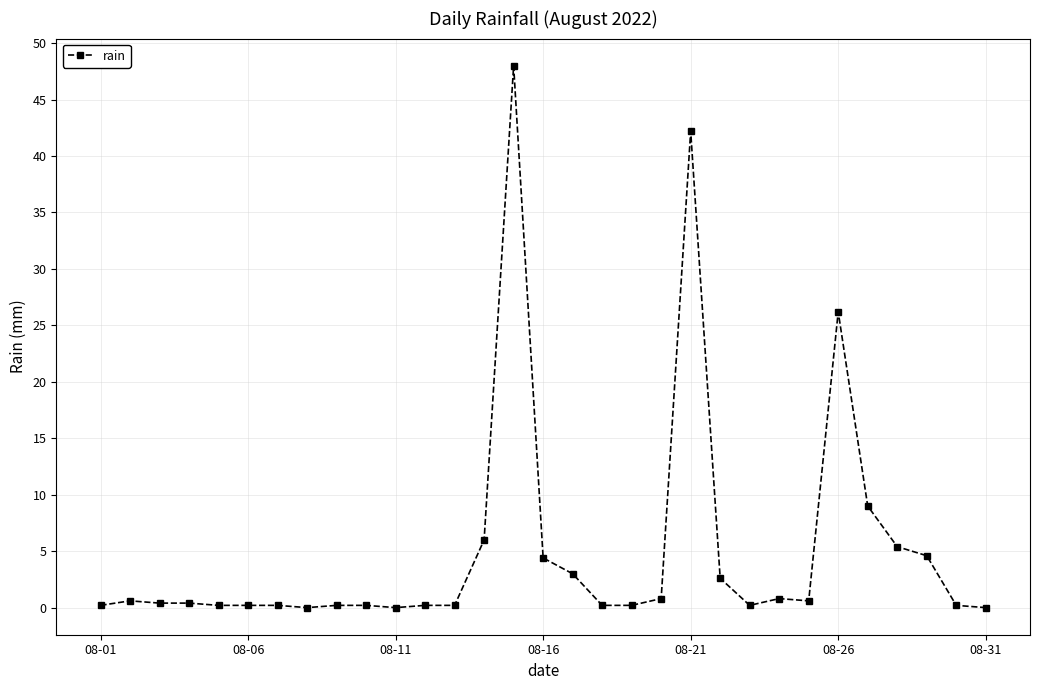

True or false: there are more than 1 points higher than both neighbors.

True